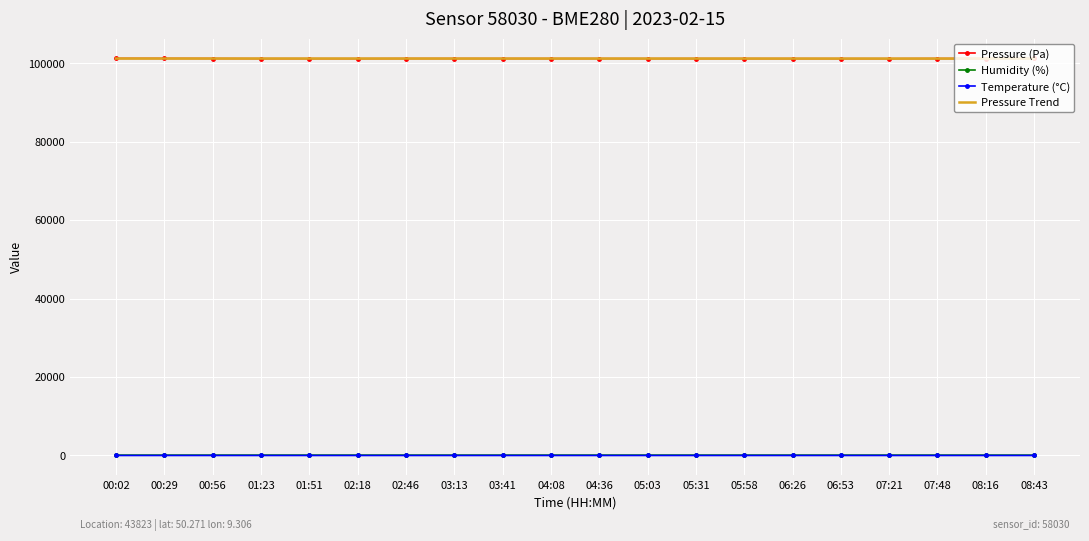

What is the difference between the highest and lowest values at 05:03?

101196.6